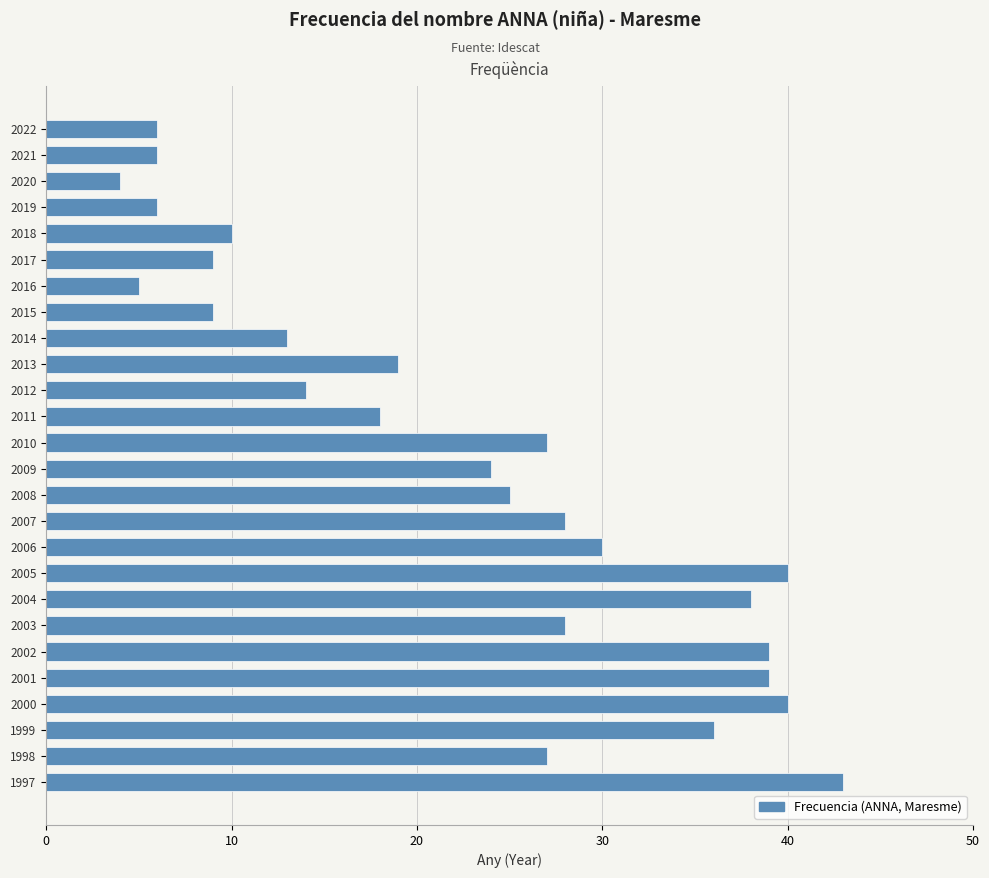

Reading bottom to top, transcribe all the data shown in this chart.

1997=43	1998=27	1999=36	2000=40	2001=39	2002=39	2003=28	2004=38	2005=40	2006=30	2007=28	2008=25	2009=24	2010=27	2011=18	2012=14	2013=19	2014=13	2015=9	2016=5	2017=9	2018=10	2019=6	2020=4	2021=6	2022=6